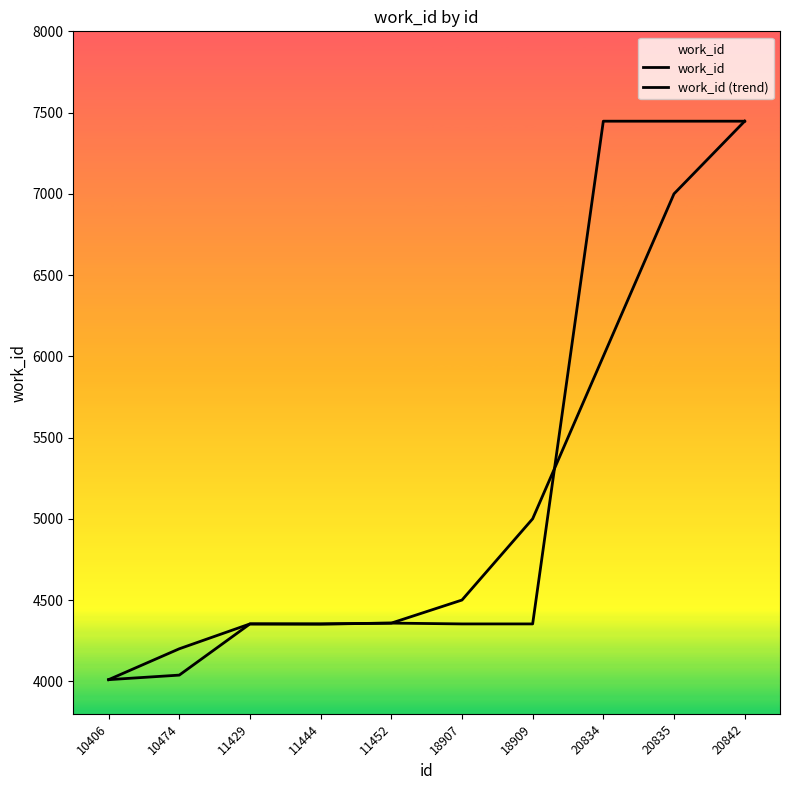

Rank the categories by work_id value from highest to lowest.

20834, 20835, 20842, 11452, 11429, 18907, 18909, 11444, 10474, 10406